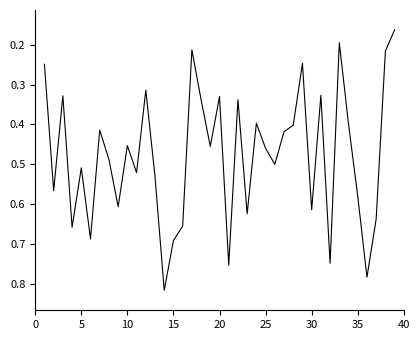

Count the number of data series in this chart.

1